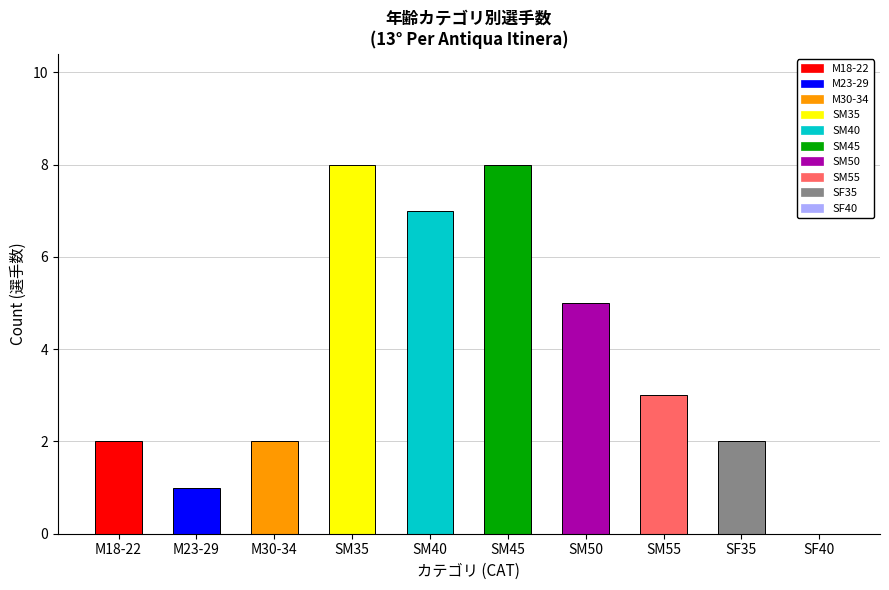

What is the change in value from M30-34 to SM50?

+3